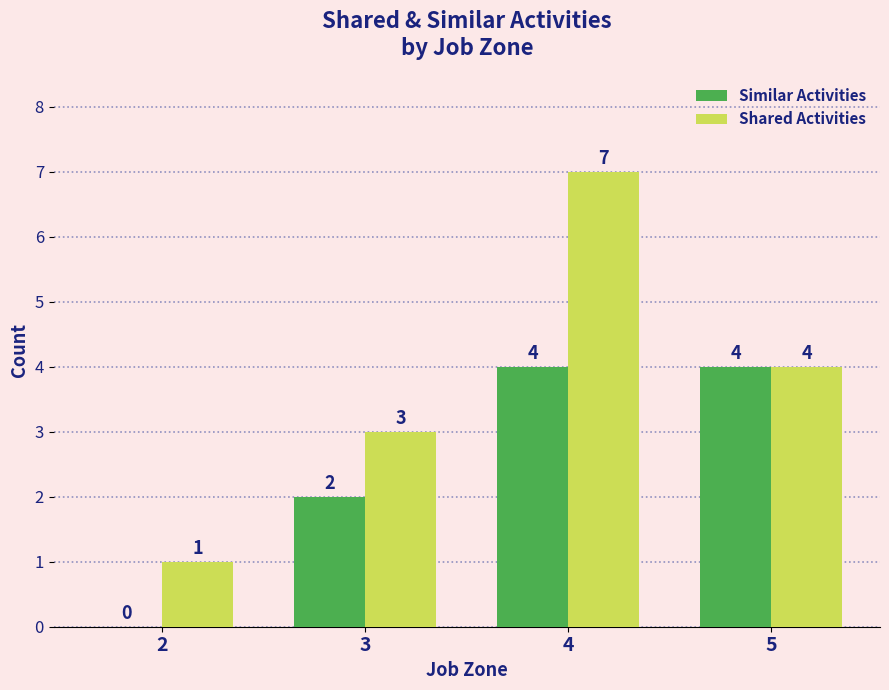

What are all the series names shown in the legend?

Similar Activities, Shared Activities